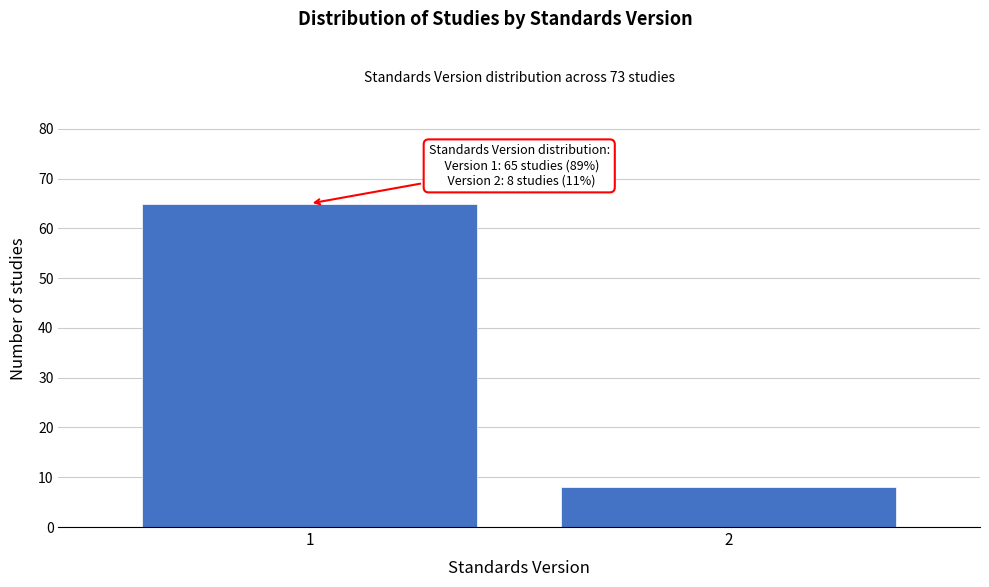

Reading left to right, list all the values displayed in this chart.

1=65	2=8